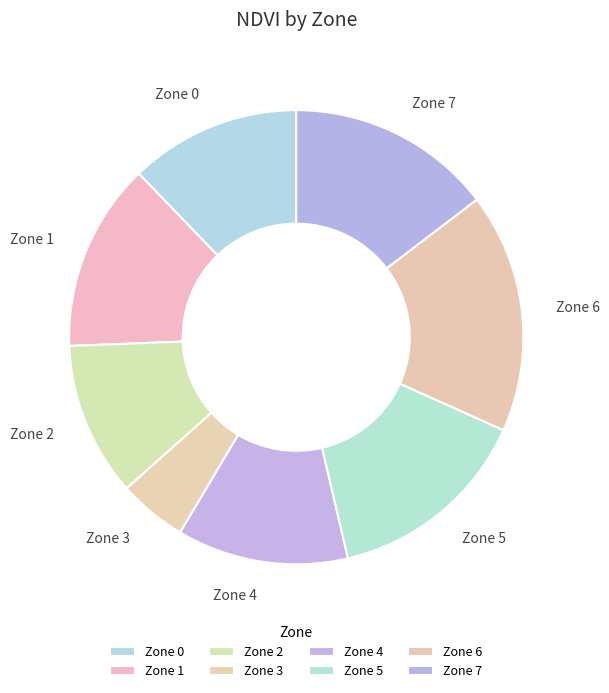

How many slices are in this pie chart?

8